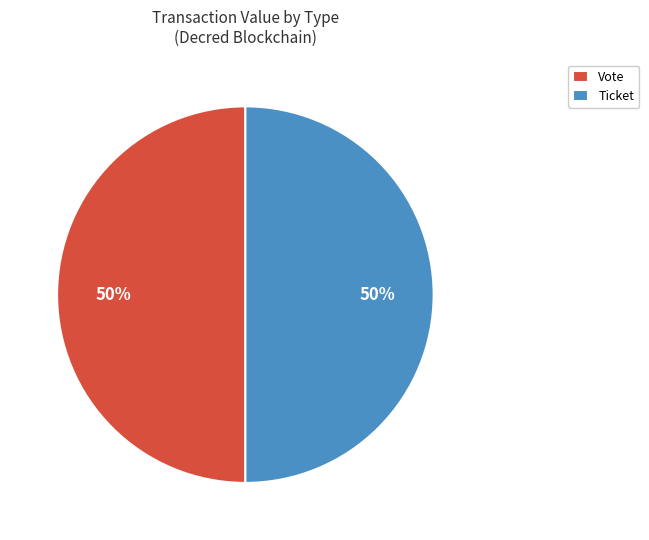

Do Vote and Ticket together represent more than half of the pie?

Yes